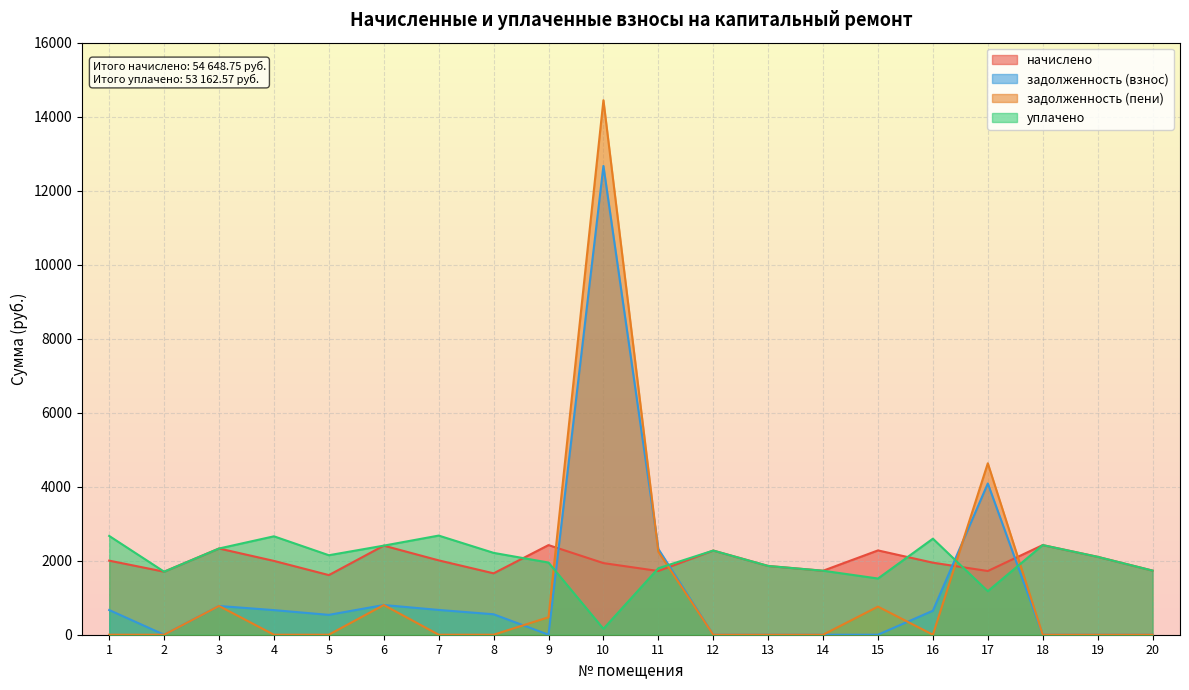

What is the approximate value of начислено at 18?

2422.3